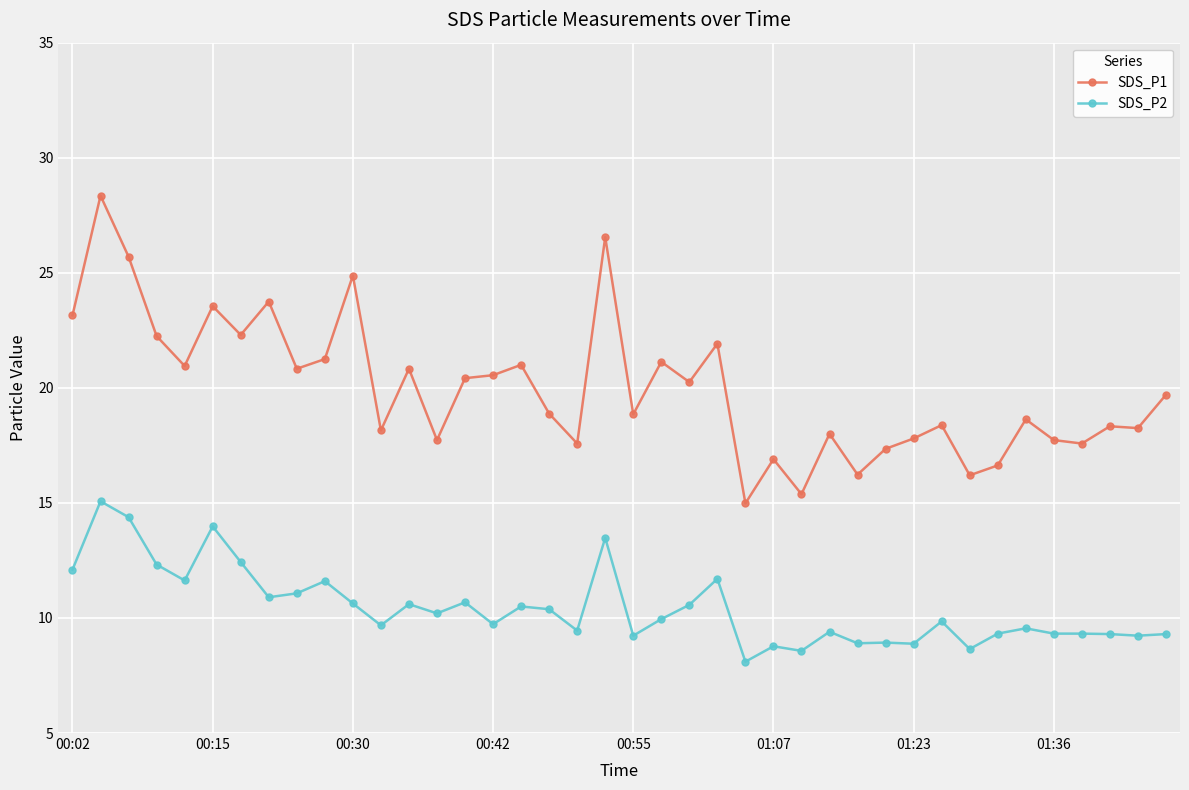

What is the value of the SDS_P1 point at the 2nd from the left?

28.4